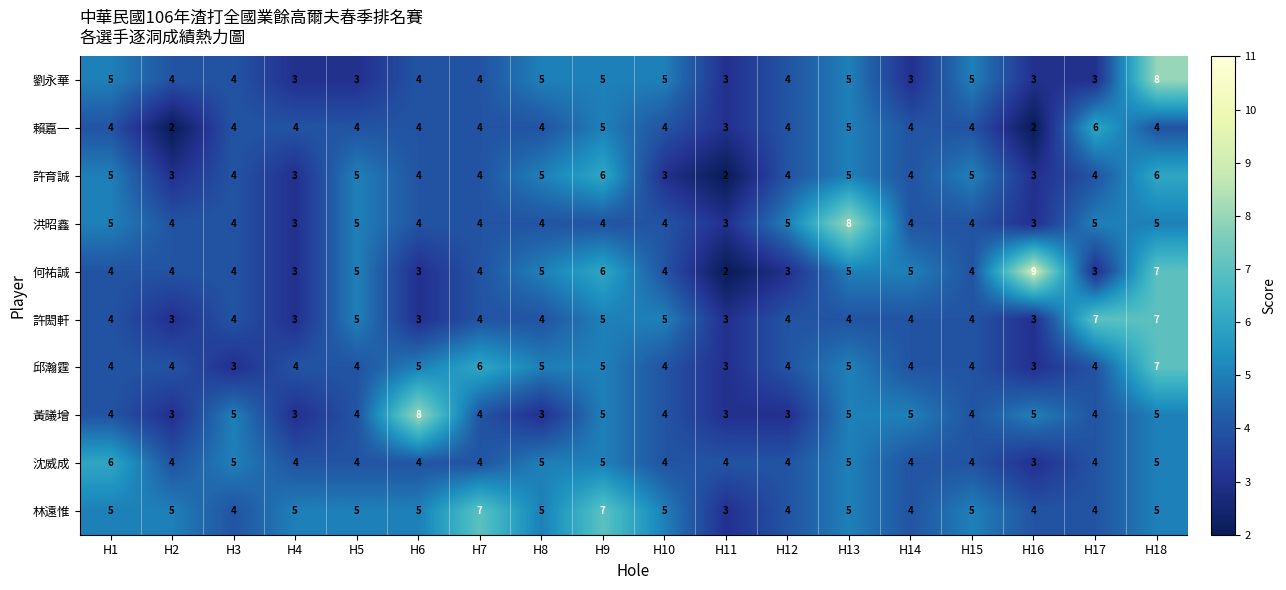

Is it true that 劉永華 equals 5 at H10?

True